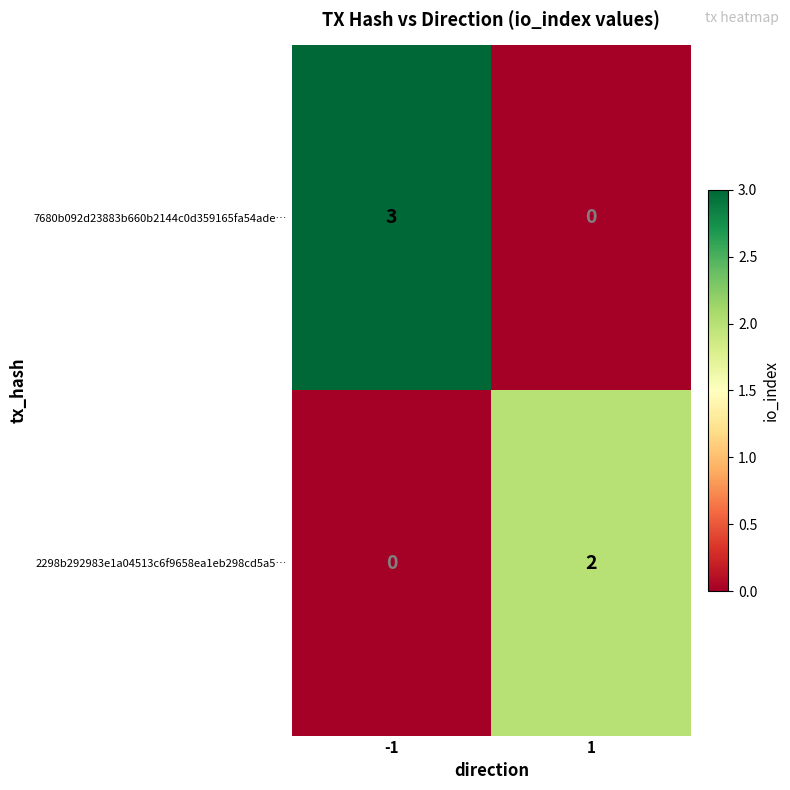

How many values in 2298b292983e1a04513c6f9658ea1eb298cd5a5… are above zero?

1